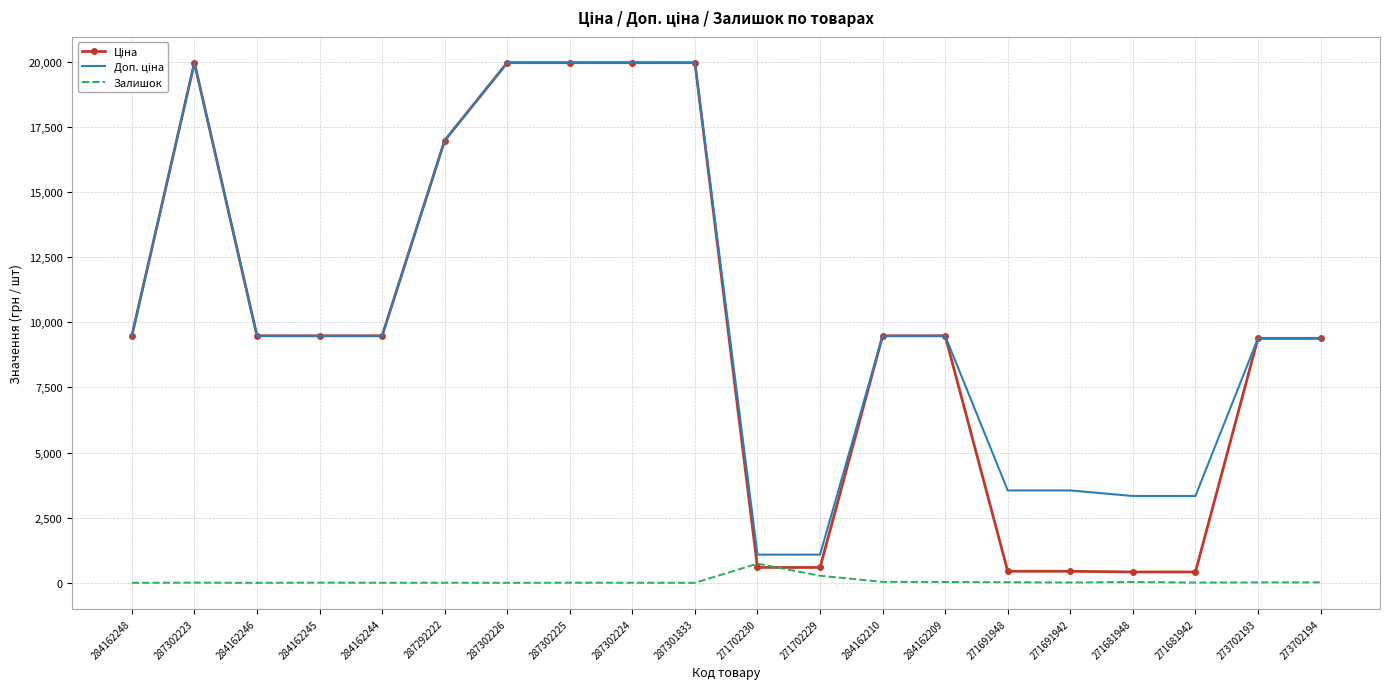

The Залишок series shows 3.0 at 287302224. True or false?

True